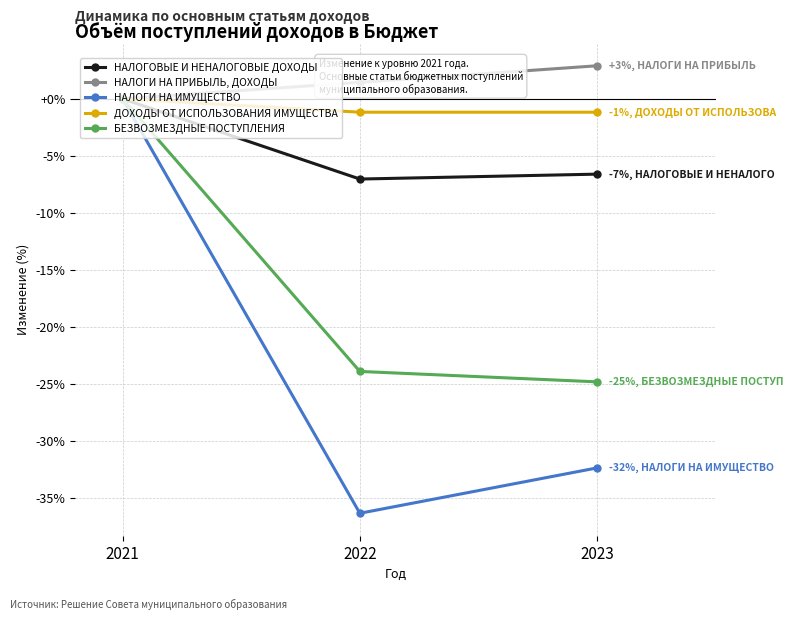

Reading left to right, extract all data points from this chart.

НАЛОГОВЫЕ И НЕНАЛОГОВЫЕ ДОХОДЫ: 2021=0.0	2022=-7.0	2023=-6.6
НАЛОГИ НА ПРИБЫЛЬ, ДОХОДЫ: 2021=0.0	2022=1.4	2023=2.9
НАЛОГИ НА ИМУЩЕСТВО: 2021=0.0	2022=-36.3	2023=-32.4
ДОХОДЫ ОТ ИСПОЛЬЗОВАНИЯ ИМУЩЕСТВА: 2021=0.0	2022=-1.2	2023=-1.2
БЕЗВОЗМЕЗДНЫЕ ПОСТУПЛЕНИЯ: 2021=0.0	2022=-23.9	2023=-24.8